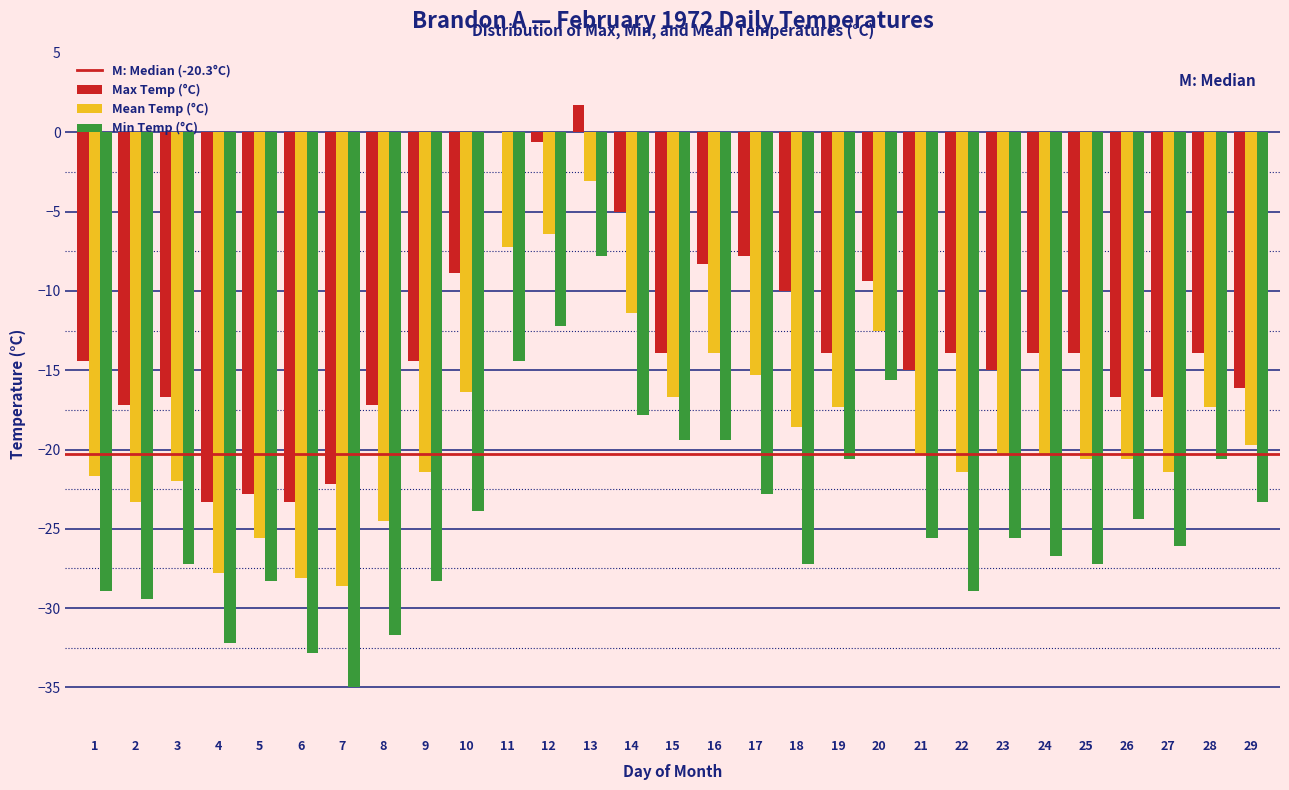

What is the sum of all Min Temp (°C) values?

-703.3